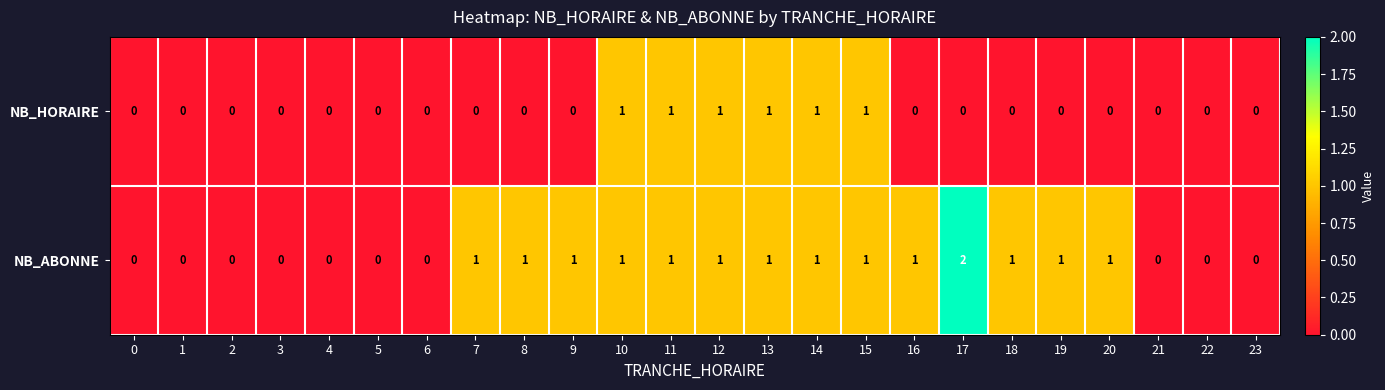

List the series in order of their overall mean, highest first.

NB_ABONNE, NB_HORAIRE